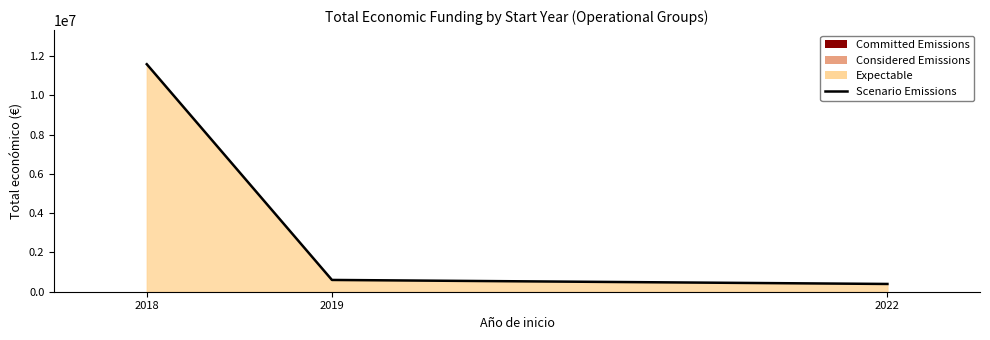

What is the sum of the values at 2022 and 2019?

994945